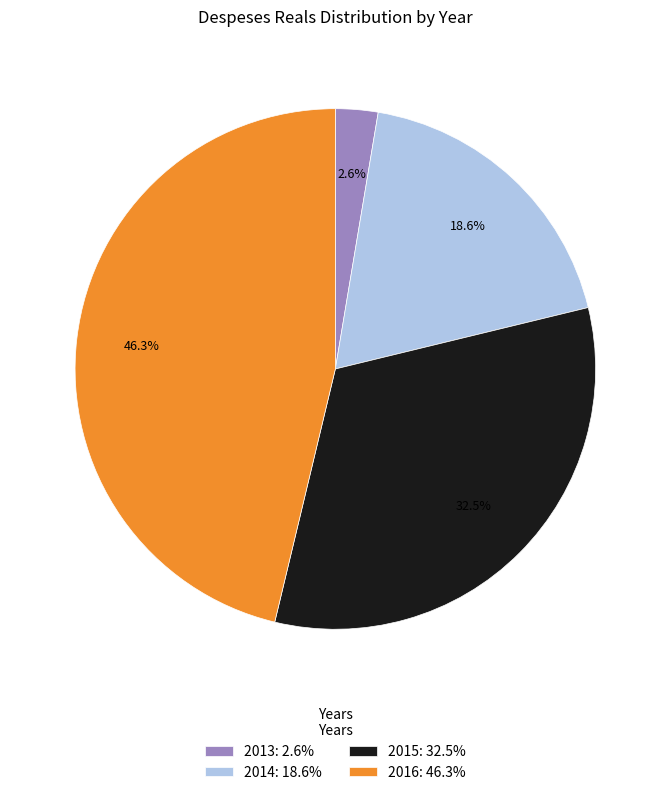

To the nearest percent, what is the average slice percentage?

25%